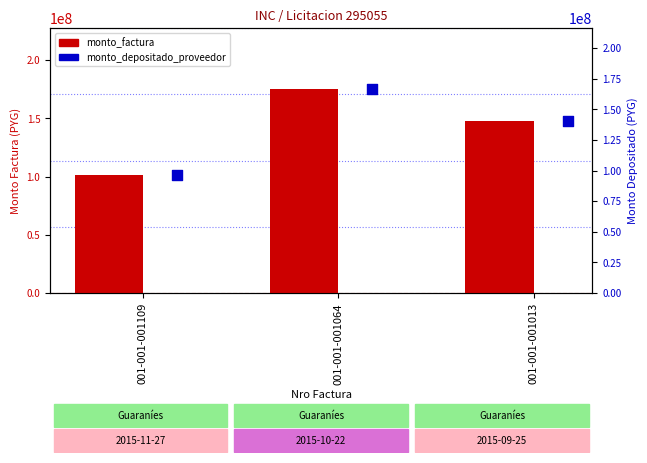

At how many categories does at least one series exceed 109581814?

2